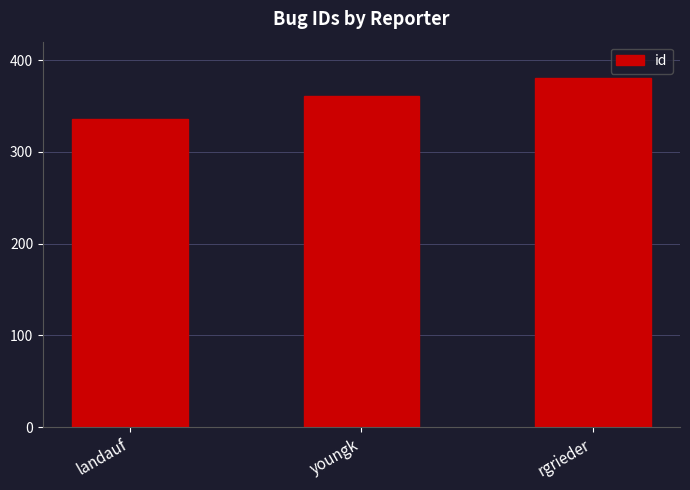

What is the maximum value shown in the chart?

380